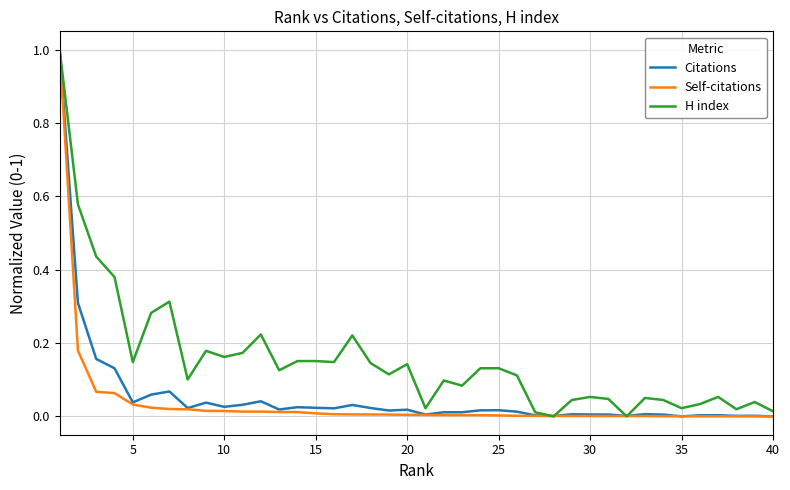

Which series has the largest total across all categories?

H index